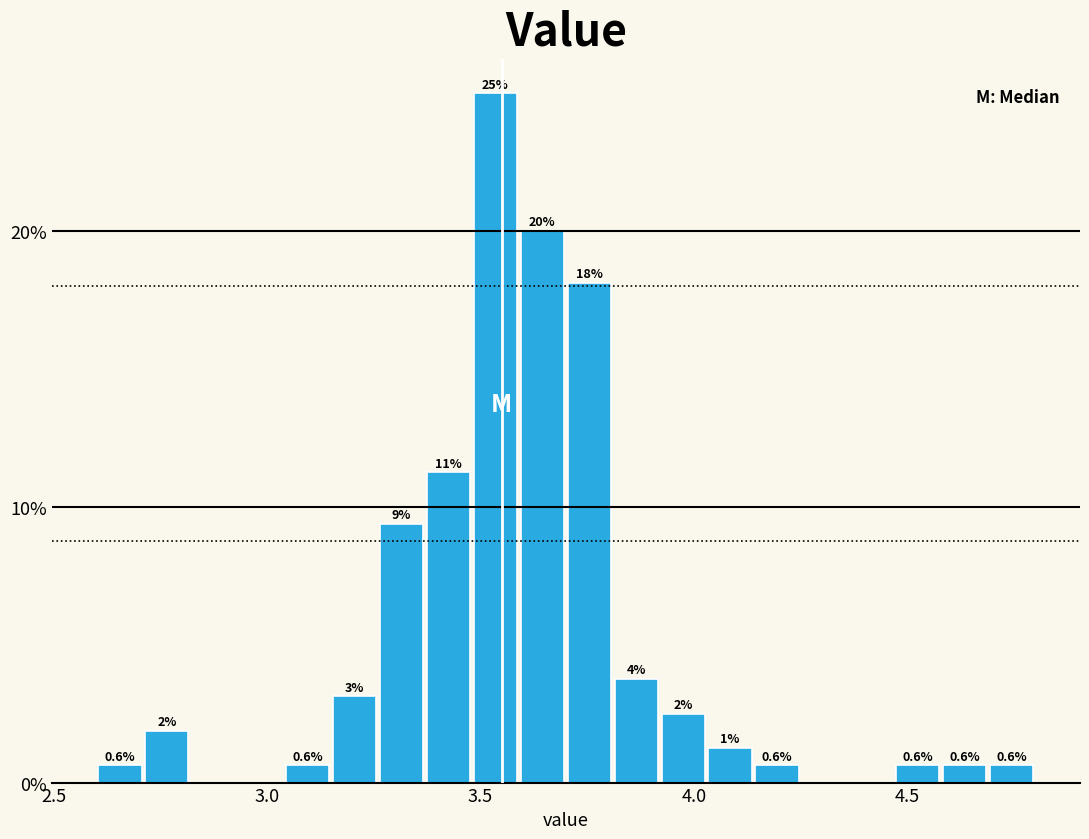

Around what value on the x-axis is the tallest bar? Give the approximate position of its centre, as read against the axis.

3.55